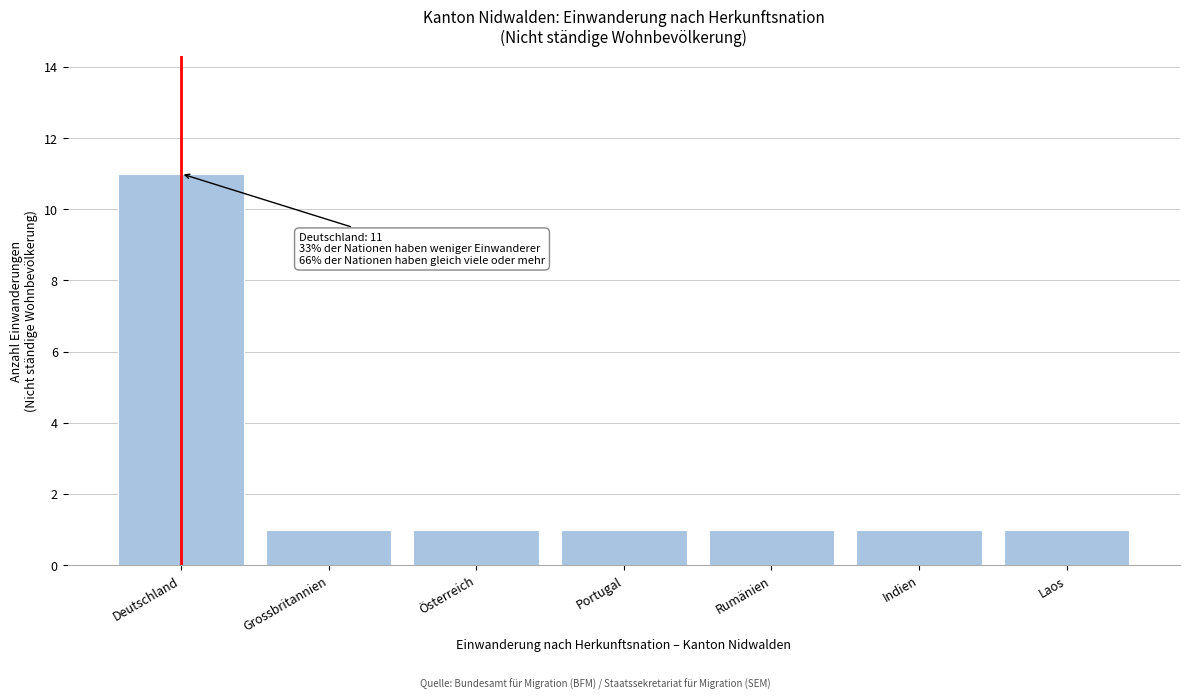

Reading left to right, list all the values displayed in this chart.

Deutschland=11	Grossbritannien=1	Österreich=1	Portugal=1	Rumänien=1	Indien=1	Laos=1